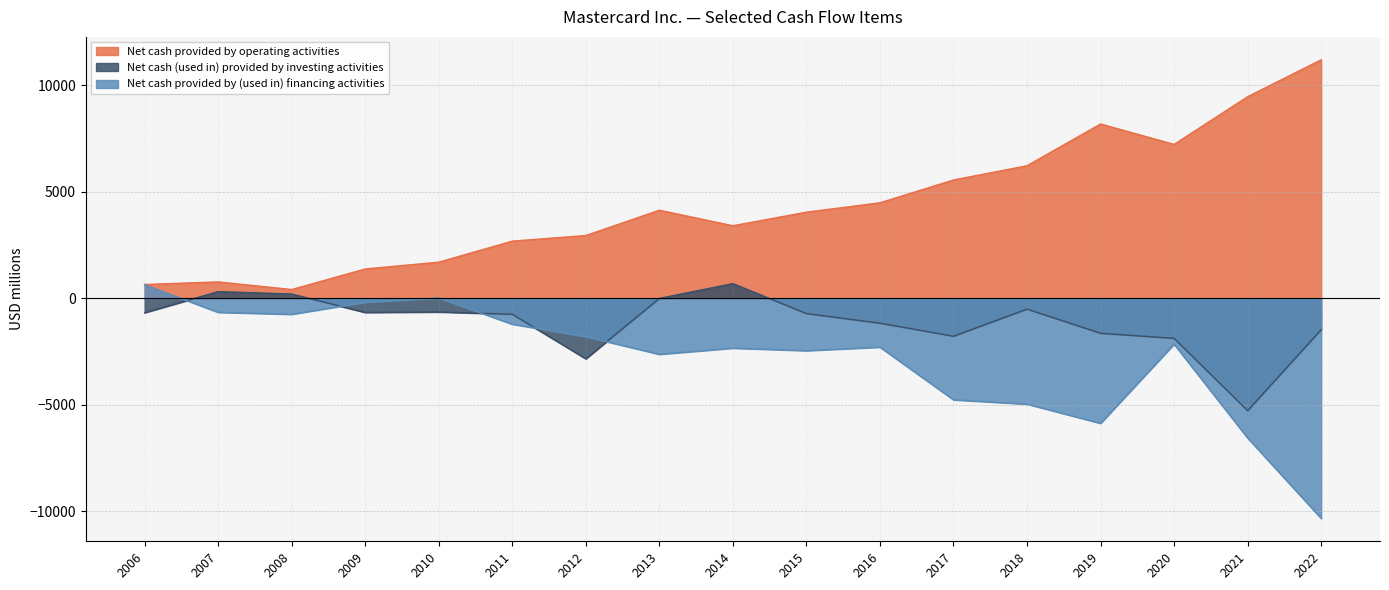

How many negative values does the Net cash (used in) provided by investing activities series have?

14